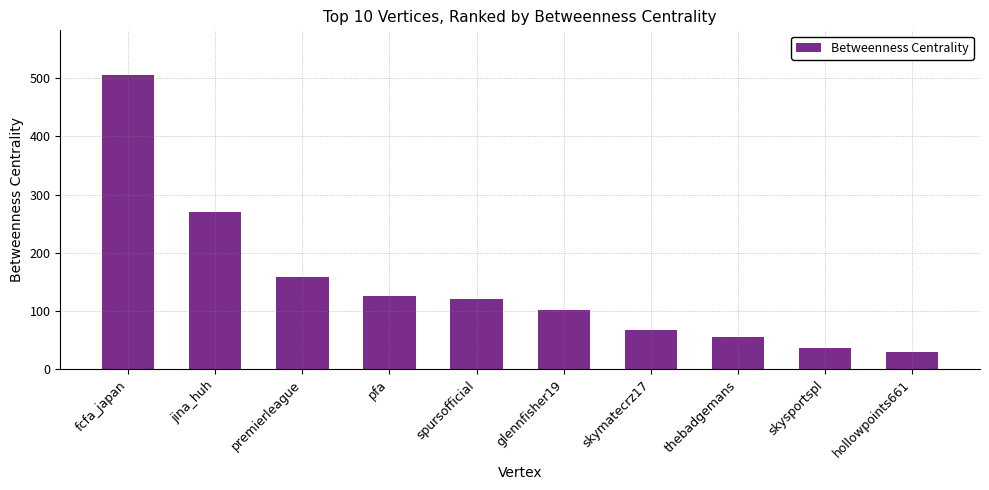

Rank the categories by value from highest to lowest.

fcfa_japan, jina_huh, premierleague, pfa, spursofficial, glennfisher19, skymatecrz17, thebadgemans, skysportspl, hollowpoints661